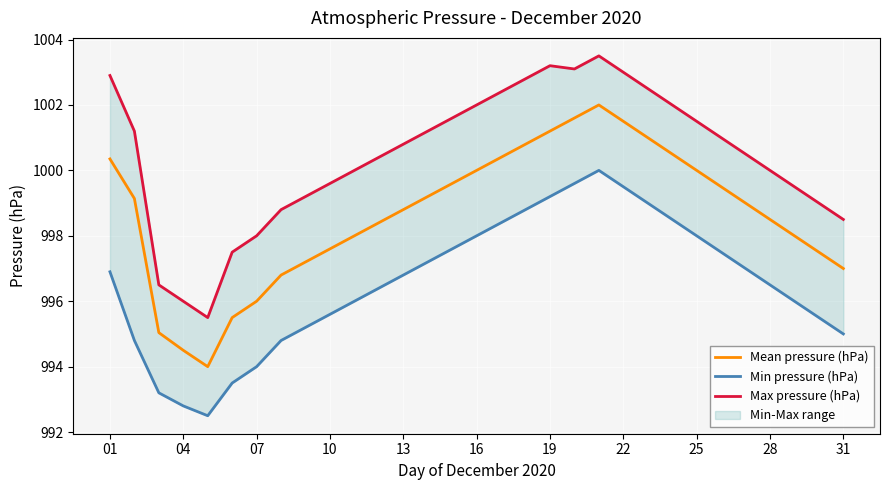

What is the highest value of the Mean pressure (hPa) series?

1002.0